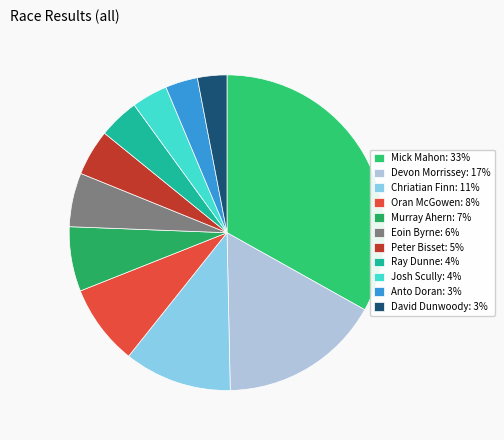

Is there any slice that represents more than half of the pie?

No